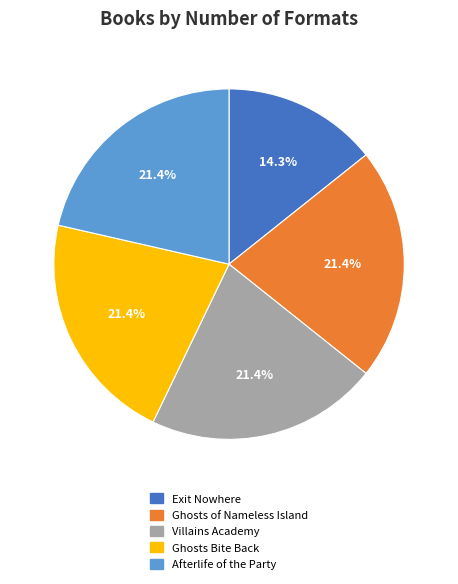

Does Ghosts Bite Back represent more than half of the total?

No